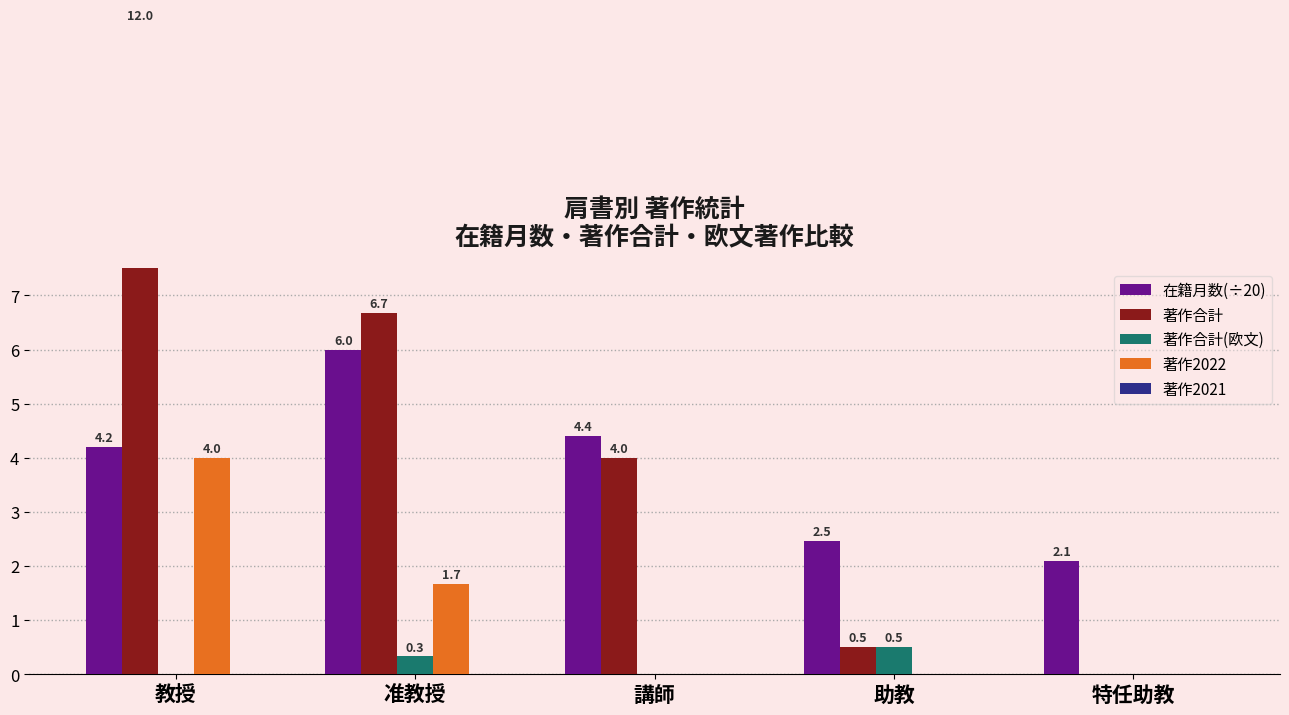

Reading right to left, what are all the values shown in this chart?

在籍月数(÷20): 2.1	2.5	4.4	6.0	4.2
著作合計: 0.0	0.5	4.0	6.7	12.0
著作合計(欧文): 0.0	0.5	0.0	0.3	0.0
著作2022: 0.0	0.0	0.0	1.7	4.0
著作2021: 0.0	0.0	0.0	0.0	0.0